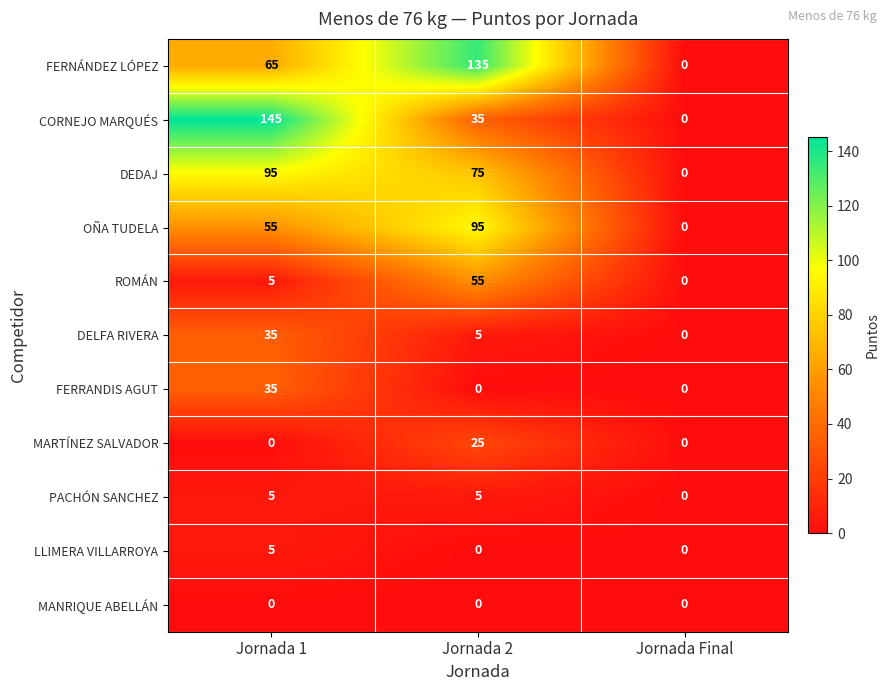

How many values in the ROMÁN series are below 5?

1